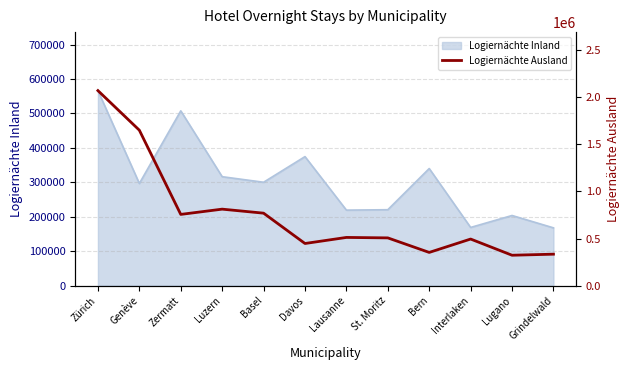

The value at Bern is 114509. True or false?

False